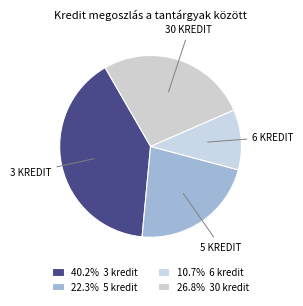

Does any single category account for the majority?

No